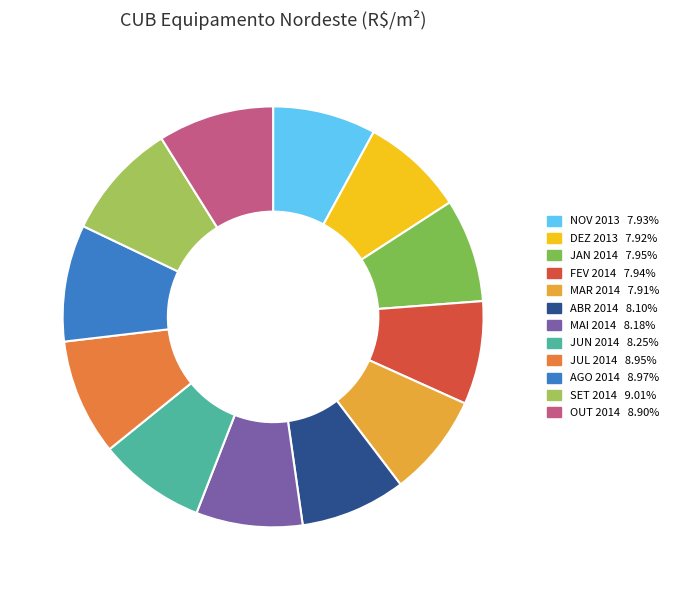

Count the number of slices in the pie.

12